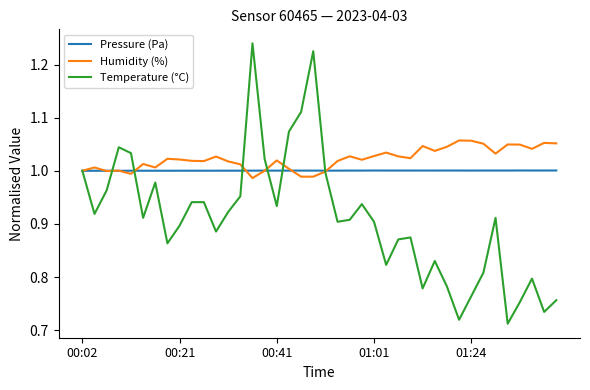

List the series in order of their overall mean, highest first.

Humidity (%), Pressure (Pa), Temperature (°C)